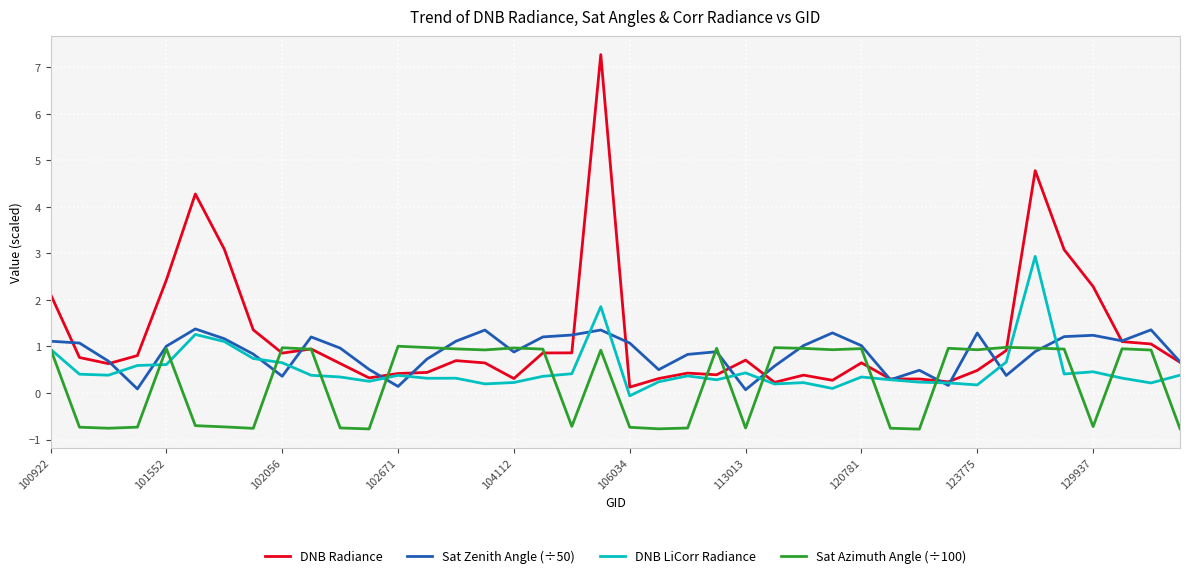

List the series in order of their peak value, lowest first.

Sat Azimuth Angle (÷100), Sat Zenith Angle (÷50), DNB LiCorr Radiance, DNB Radiance